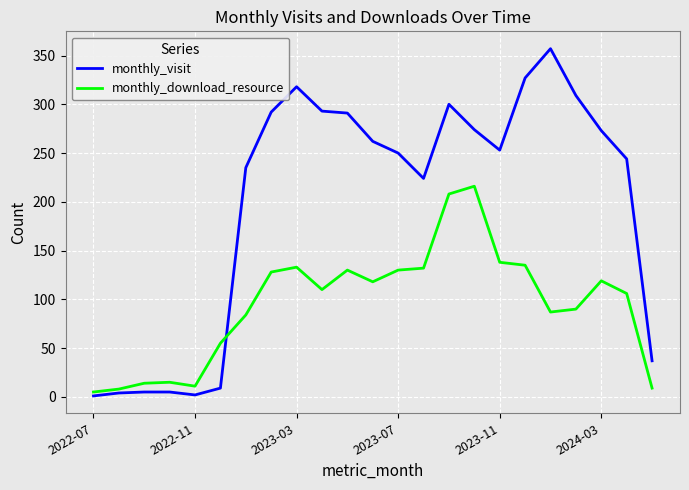

List the series in order of their overall mean, lowest first.

monthly_download_resource, monthly_visit